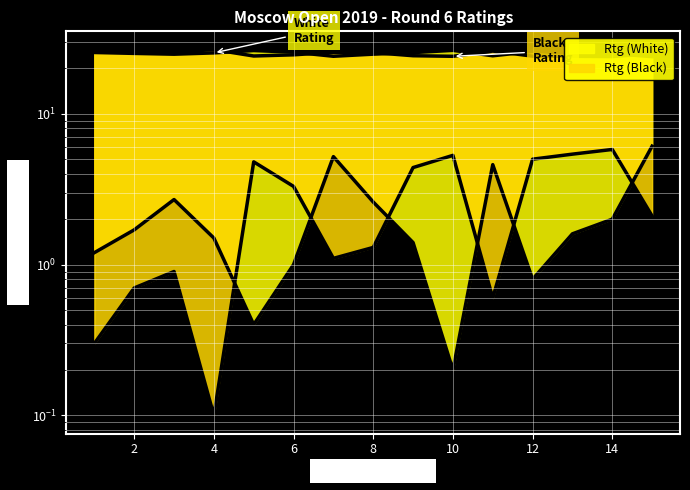

How many lines are shown in the chart?

4